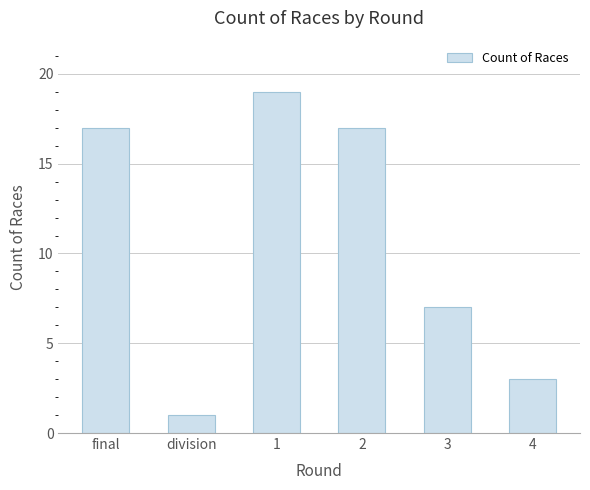

What is the change in value from final to 3?

-10